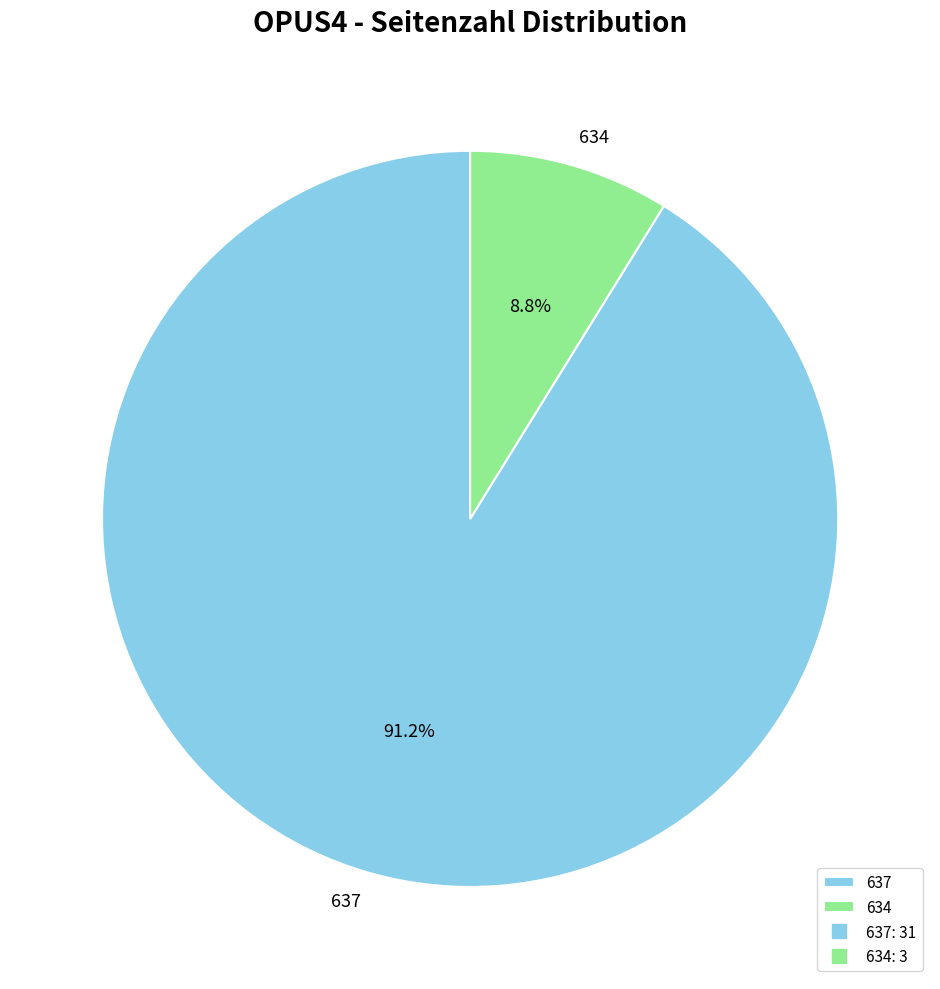

Which slice represents more than half of the pie?

637